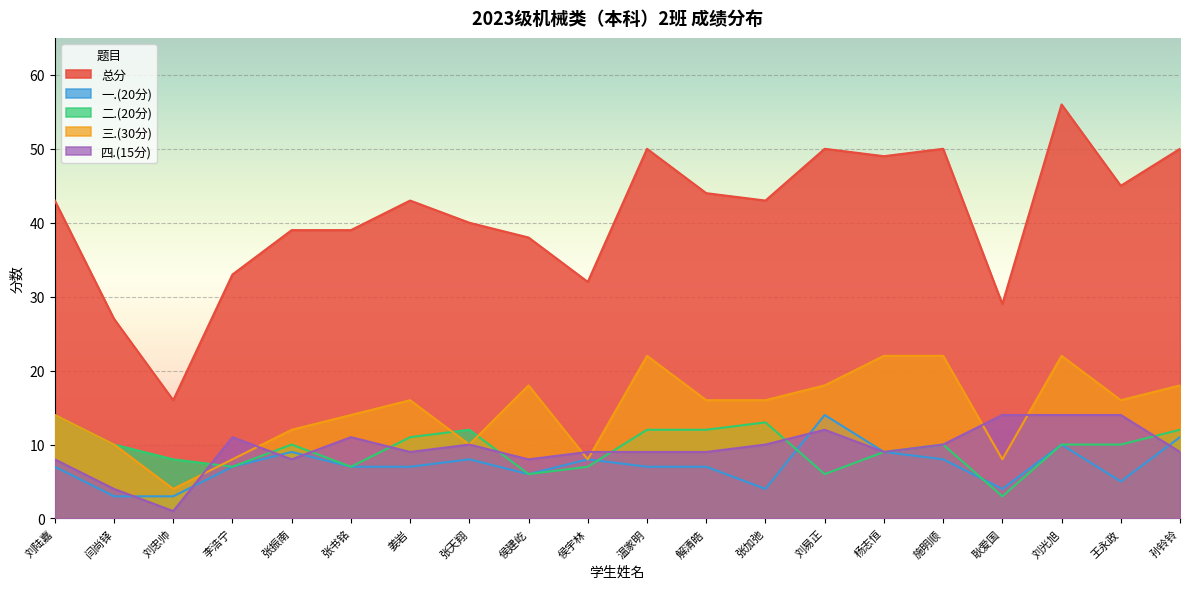

How many values in the 总分 series exceed 43?

8